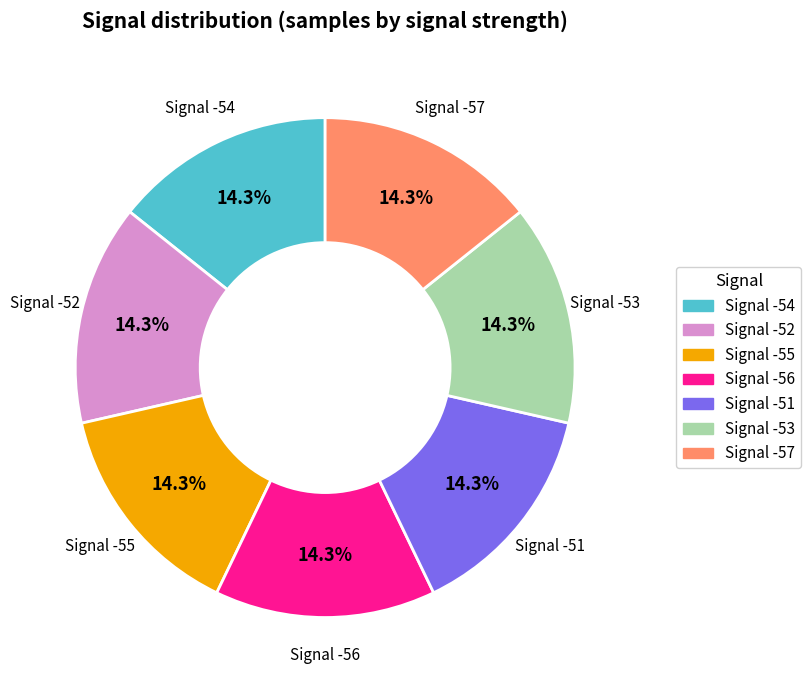

Does any single category account for the majority?

No